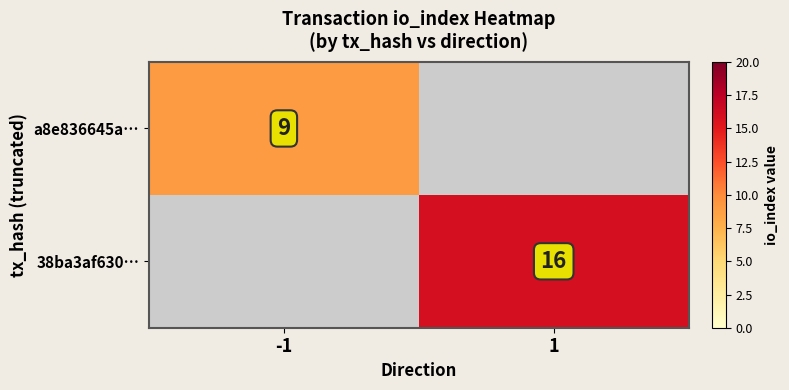

True or false: a8e836645a… has a value of 5 at -1.

False